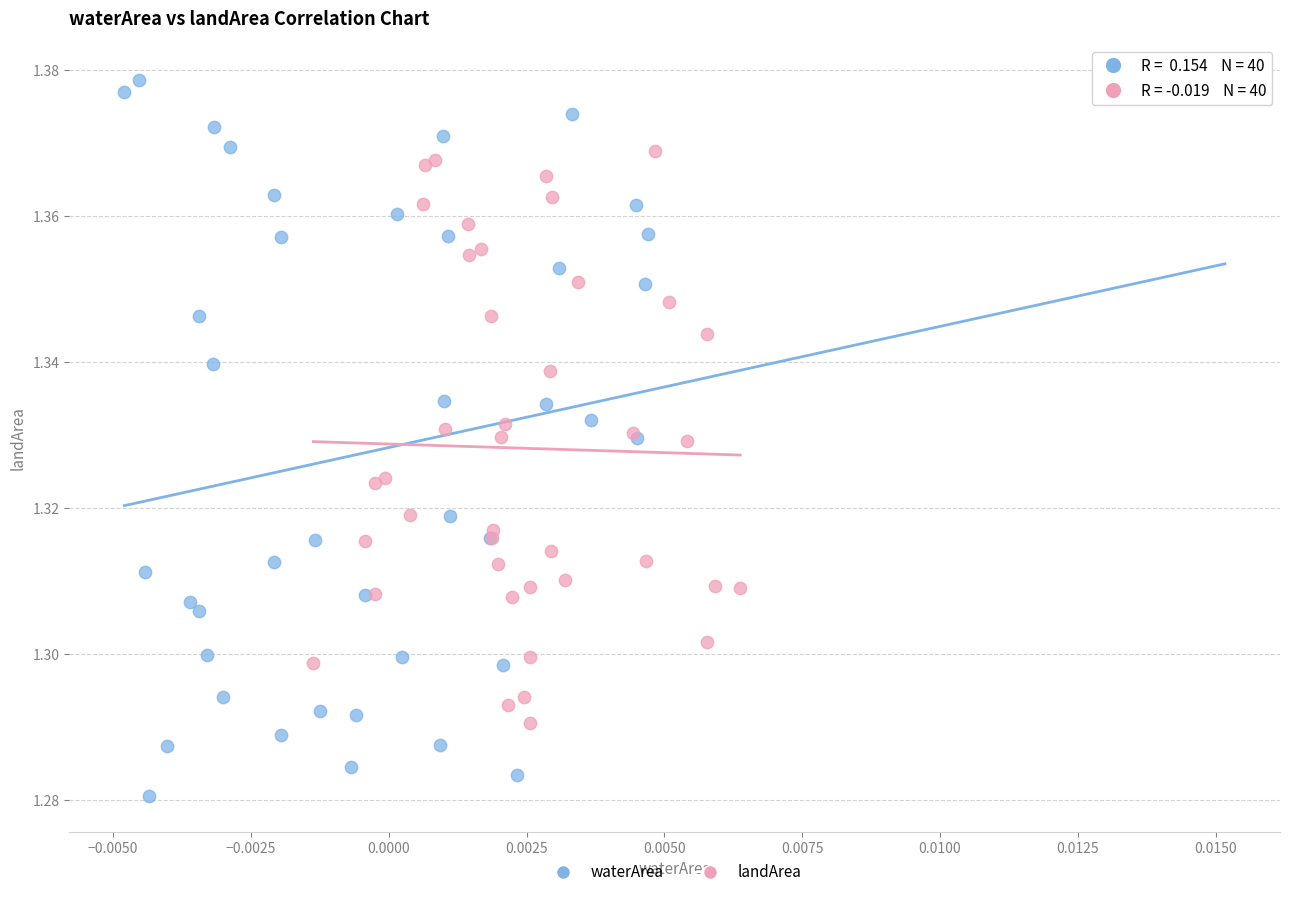

Which series contains the lowest Y value?

waterArea